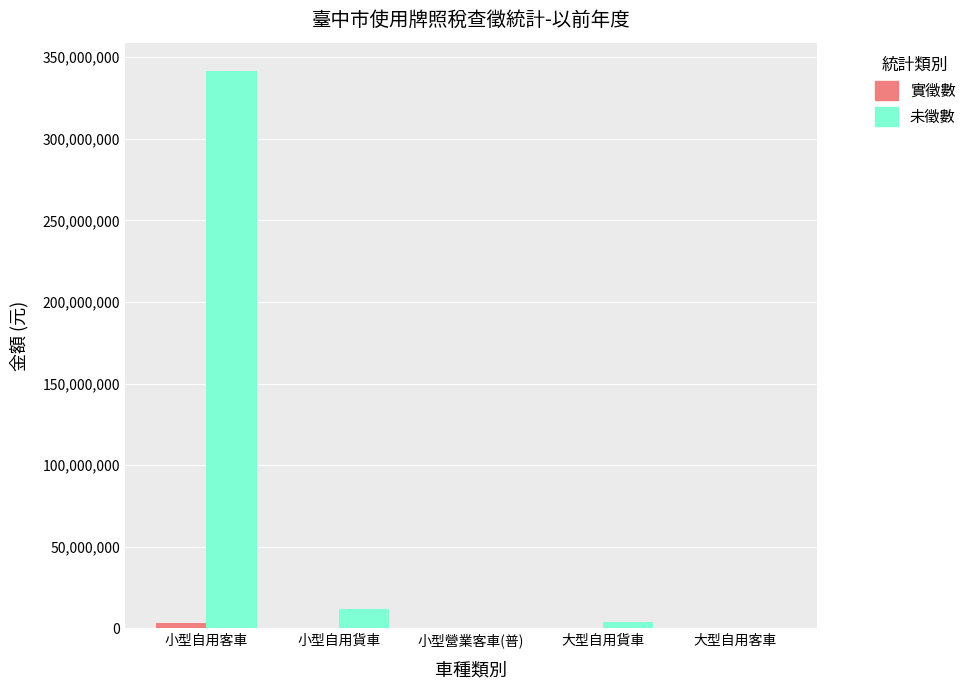

True or false: 未徵數 has a value of 52730 at 大型自用客車.

True